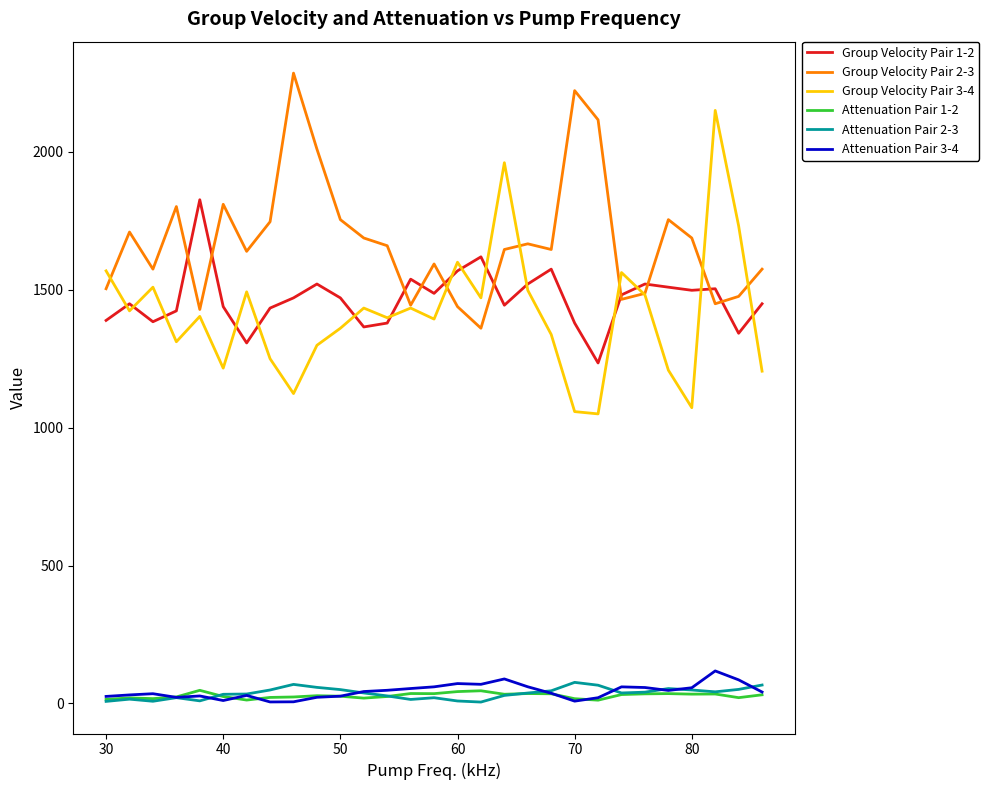

Which series has the largest range (max minus min)?

Group Velocity Pair 3-4